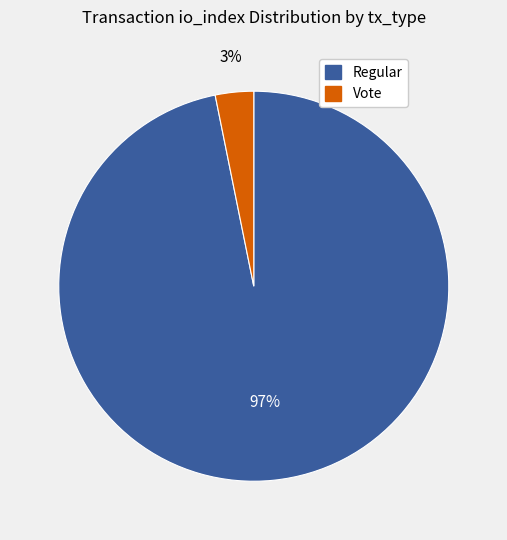

The Regular slice represents 97% of the pie. True or false?

True